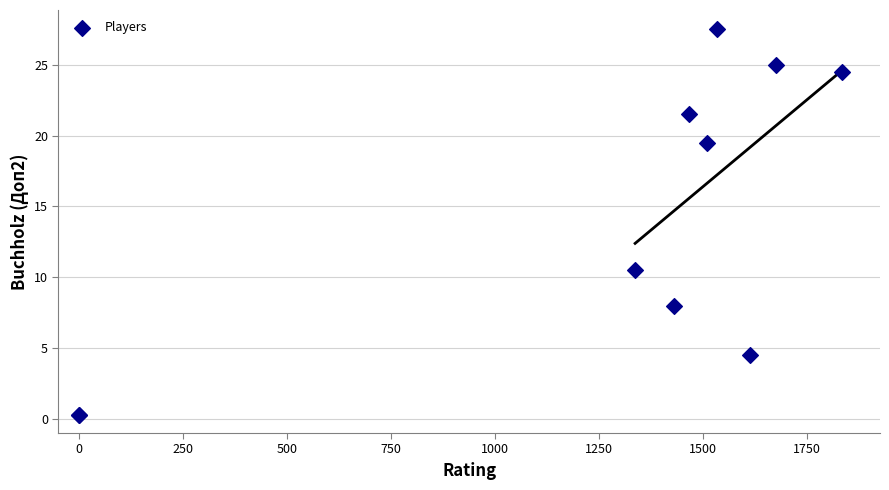

What Y value in the scatter plot is closest to 13?

10.5